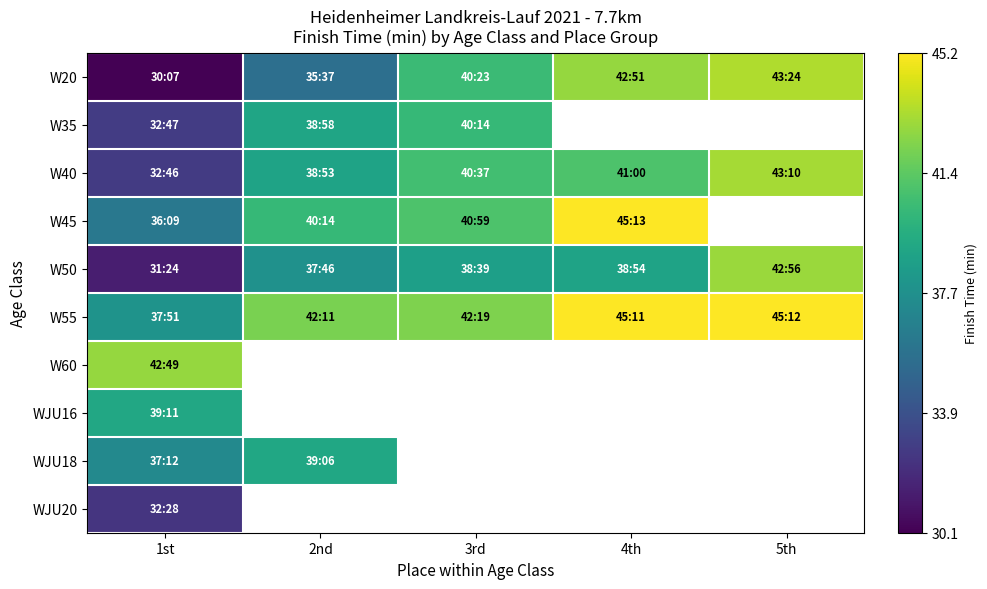

Count the number of categories in the chart.

5